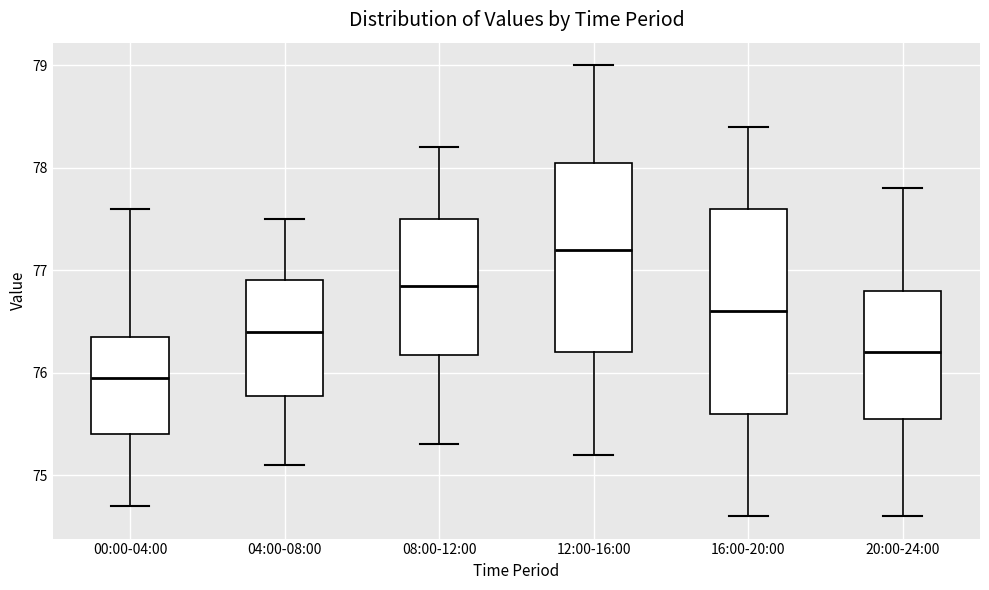

Reading left to right, transcribe this box plot: for each box, give where its median line is, the range the box spans, and where its two whiskers end, as read against the y-axis. The values are not printed on the chart, so give them approximately, as read against the axis.

00:00-04:00: median 76.0, box 75.4 to 76.4, whiskers 74.7 to 77.6
04:00-08:00: median 76.4, box 75.8 to 76.9, whiskers 75.1 to 77.5
08:00-12:00: median 76.9, box 76.2 to 77.5, whiskers 75.3 to 78.2
12:00-16:00: median 77.2, box 76.2 to 78.1, whiskers 75.2 to 79.0
16:00-20:00: median 76.6, box 75.6 to 77.6, whiskers 74.6 to 78.4
20:00-24:00: median 76.2, box 75.6 to 76.8, whiskers 74.6 to 77.8